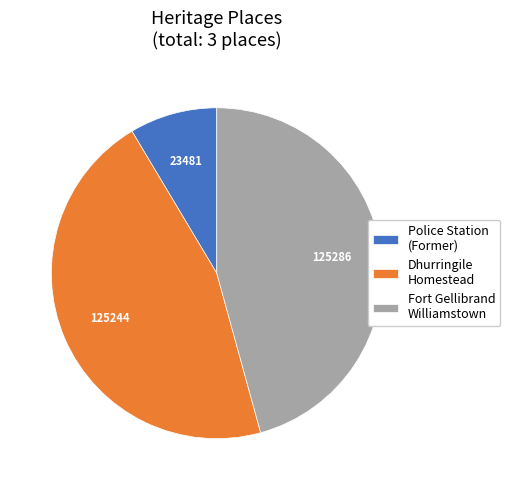

What is the smallest slice in the pie chart?

Police Station (Former)